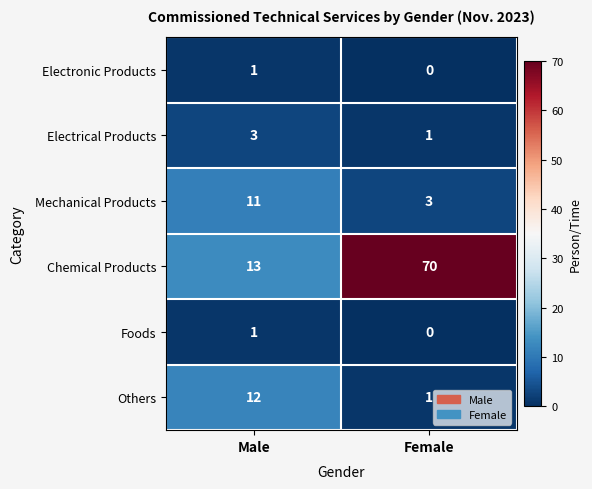

Which series has the largest total across all categories?

Chemical Products